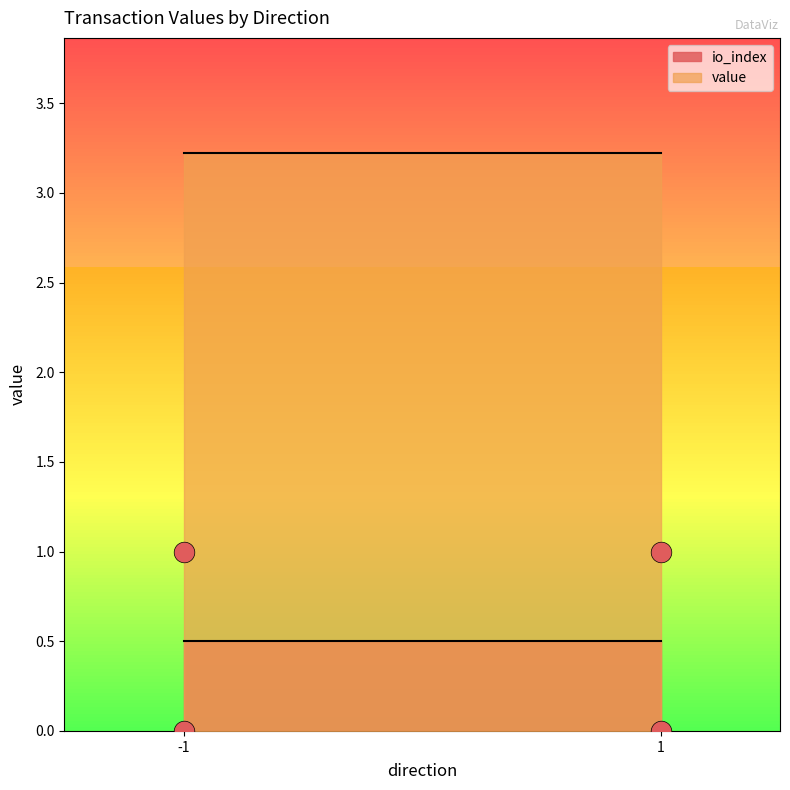

Which series has the largest total across all categories?

value